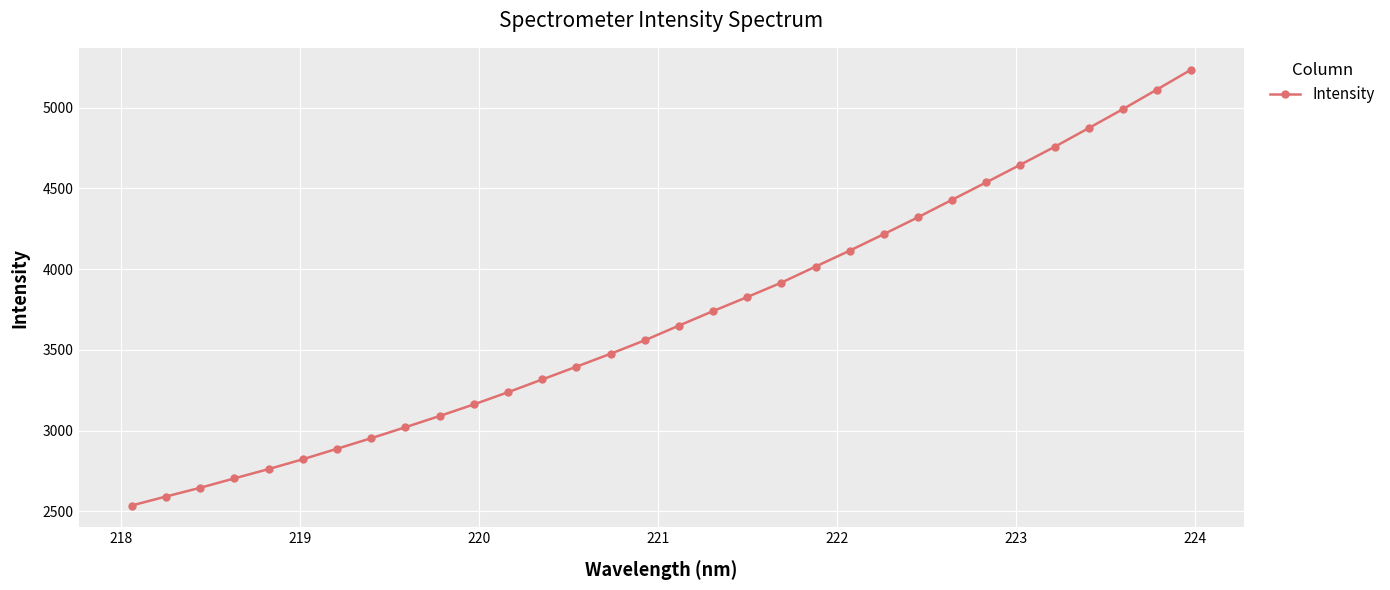

Count the number of categories in the chart.

32